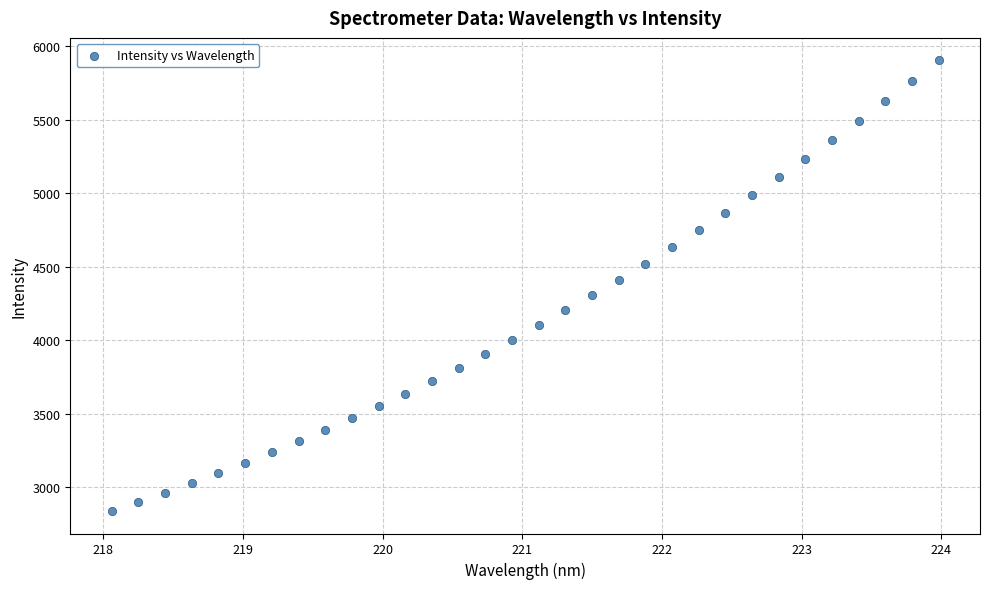

What is the range of Y values (max minus min)?

3062.6